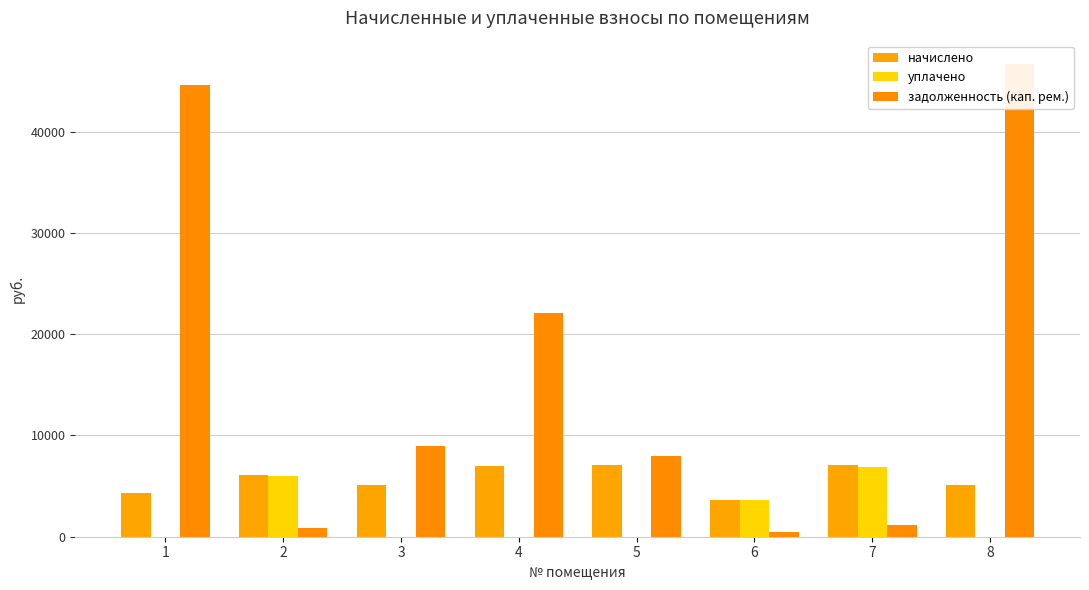

Rank the series at 8 from lowest to highest value.

уплачено, начислено, задолженность (кап. рем.)